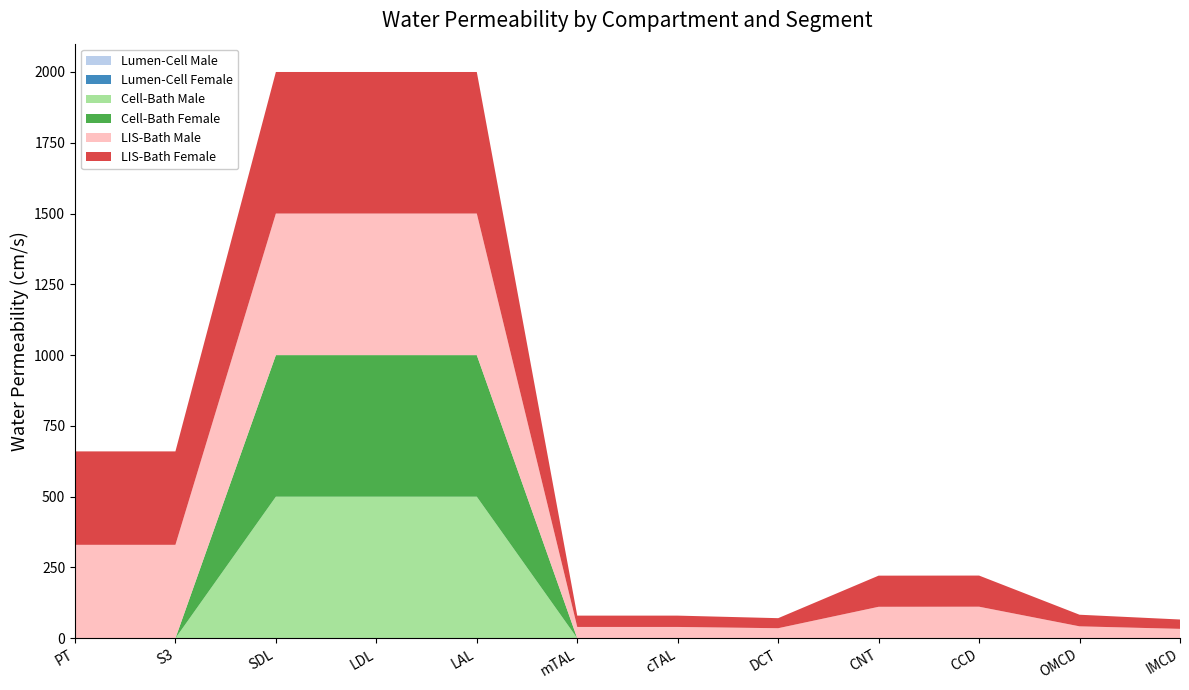

Does the chart have visible grid lines?

No